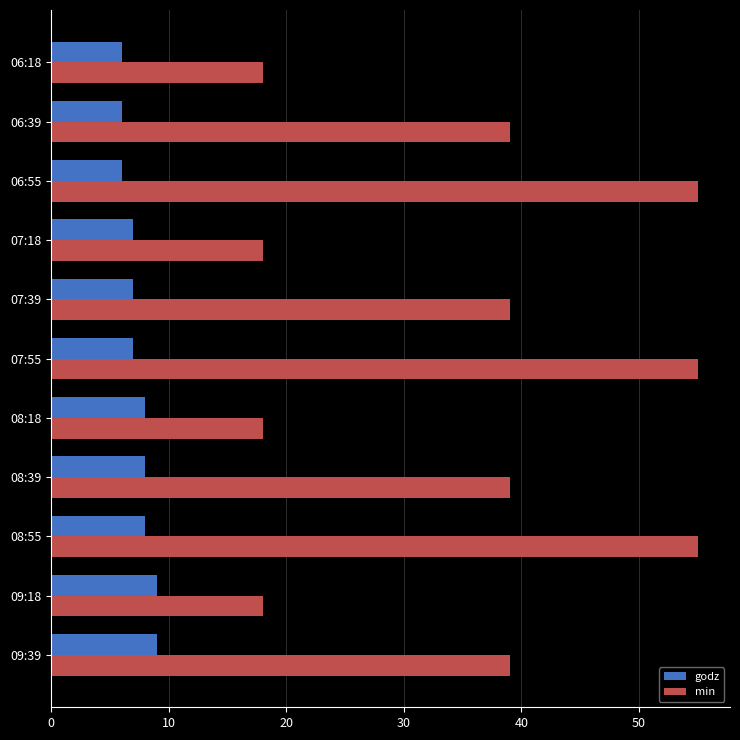

At 07:18, list the series in order from largest to smallest.

min, godz